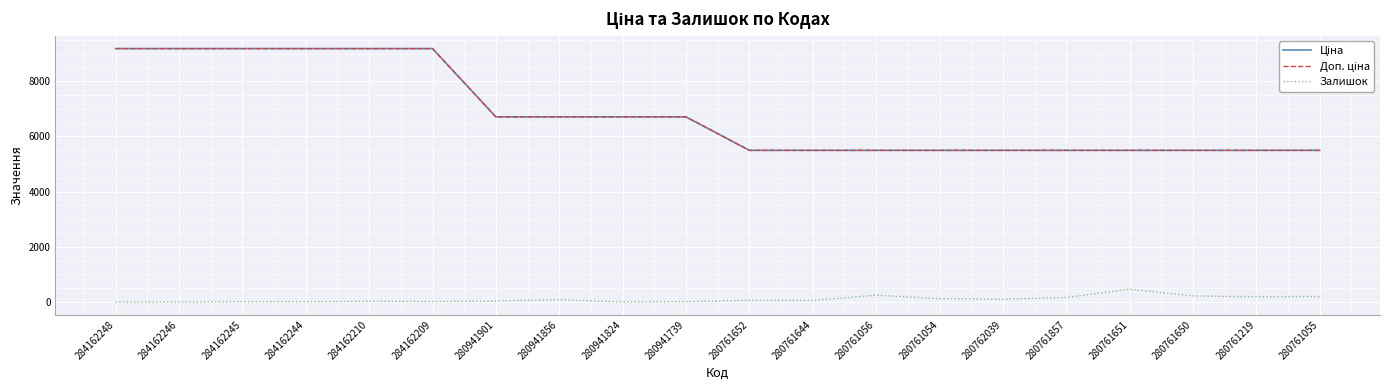

Reading left to right, what are all the values shown in this chart?

Ціна: 284162248=9185.1	284162246=9185.1	284162245=9185.1	284162244=9185.1	284162210=9185.1	284162209=9185.1	280941901=6710.2	280941856=6710.2	280941824=6710.2	280941739=6710.2	280761652=5497.3	280761644=5497.3	280761056=5497.3	280761054=5497.3	280762039=5497.3	280761857=5497.3	280761651=5497.3	280761650=5497.3	280761219=5497.3	280761055=5497.3
Доп. ціна: 284162248=9185.1	284162246=9185.1	284162245=9185.1	284162244=9185.1	284162210=9185.1	284162209=9185.1	280941901=6710.2	280941856=6710.2	280941824=6710.2	280941739=6710.2	280761652=5497.3	280761644=5497.3	280761056=5497.3	280761054=5497.3	280762039=5497.3	280761857=5497.3	280761651=5497.3	280761650=5497.3	280761219=5497.3	280761055=5497.3
Залишок: 284162248=0.0	284162246=0.0	284162245=11.0	284162244=9.0	284162210=26.0	284162209=17.0	280941901=37.0	280941856=85.0	280941824=0.0	280941739=14.0	280761652=59.0	280761644=56.0	280761056=248.0	280761054=119.0	280762039=101.0	280761857=164.0	280761651=464.0	280761650=220.0	280761219=191.0	280761055=197.0